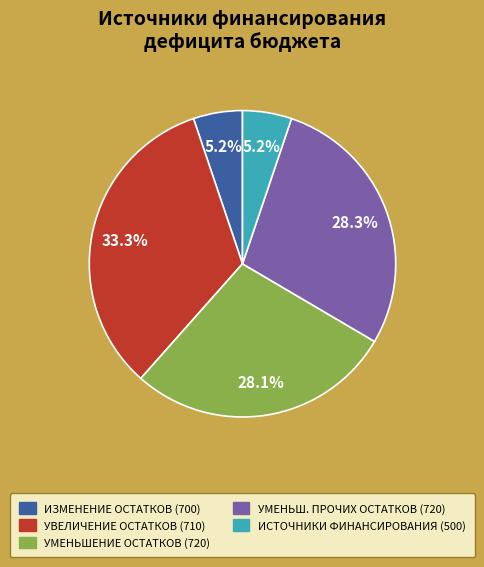

How many segments does this pie chart have?

5